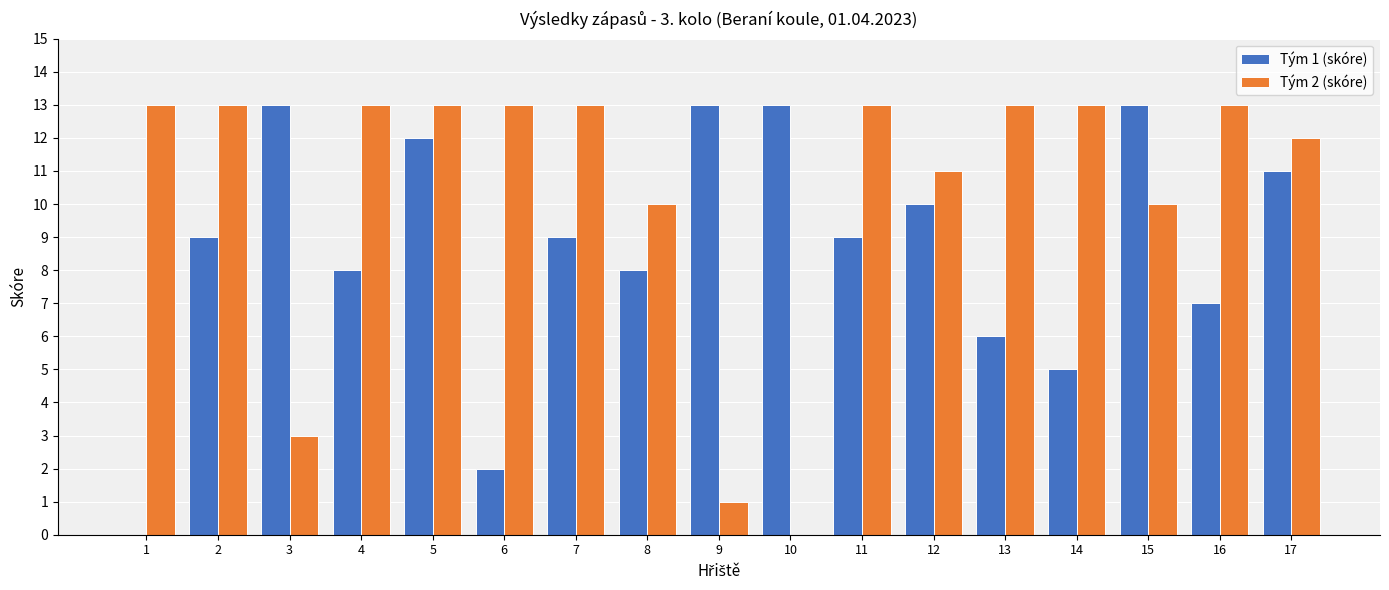

Reading left to right, extract all data points from this chart.

Tým 1 (skóre): 1=0	2=9	3=13	4=8	5=12	6=2	7=9	8=8	9=13	10=13	11=9	12=10	13=6	14=5	15=13	16=7	17=11
Tým 2 (skóre): 1=13	2=13	3=3	4=13	5=13	6=13	7=13	8=10	9=1	10=0	11=13	12=11	13=13	14=13	15=10	16=13	17=12